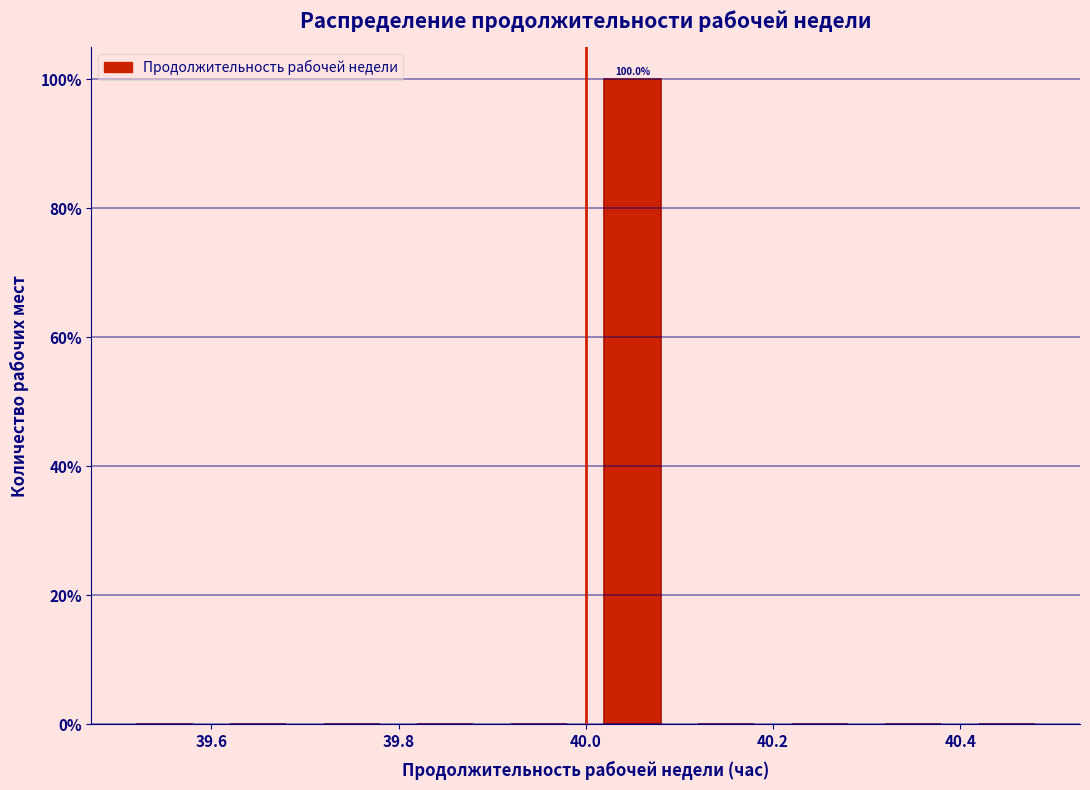

Over which range of the x-axis is the bar tallest?

40.0 to 40.1